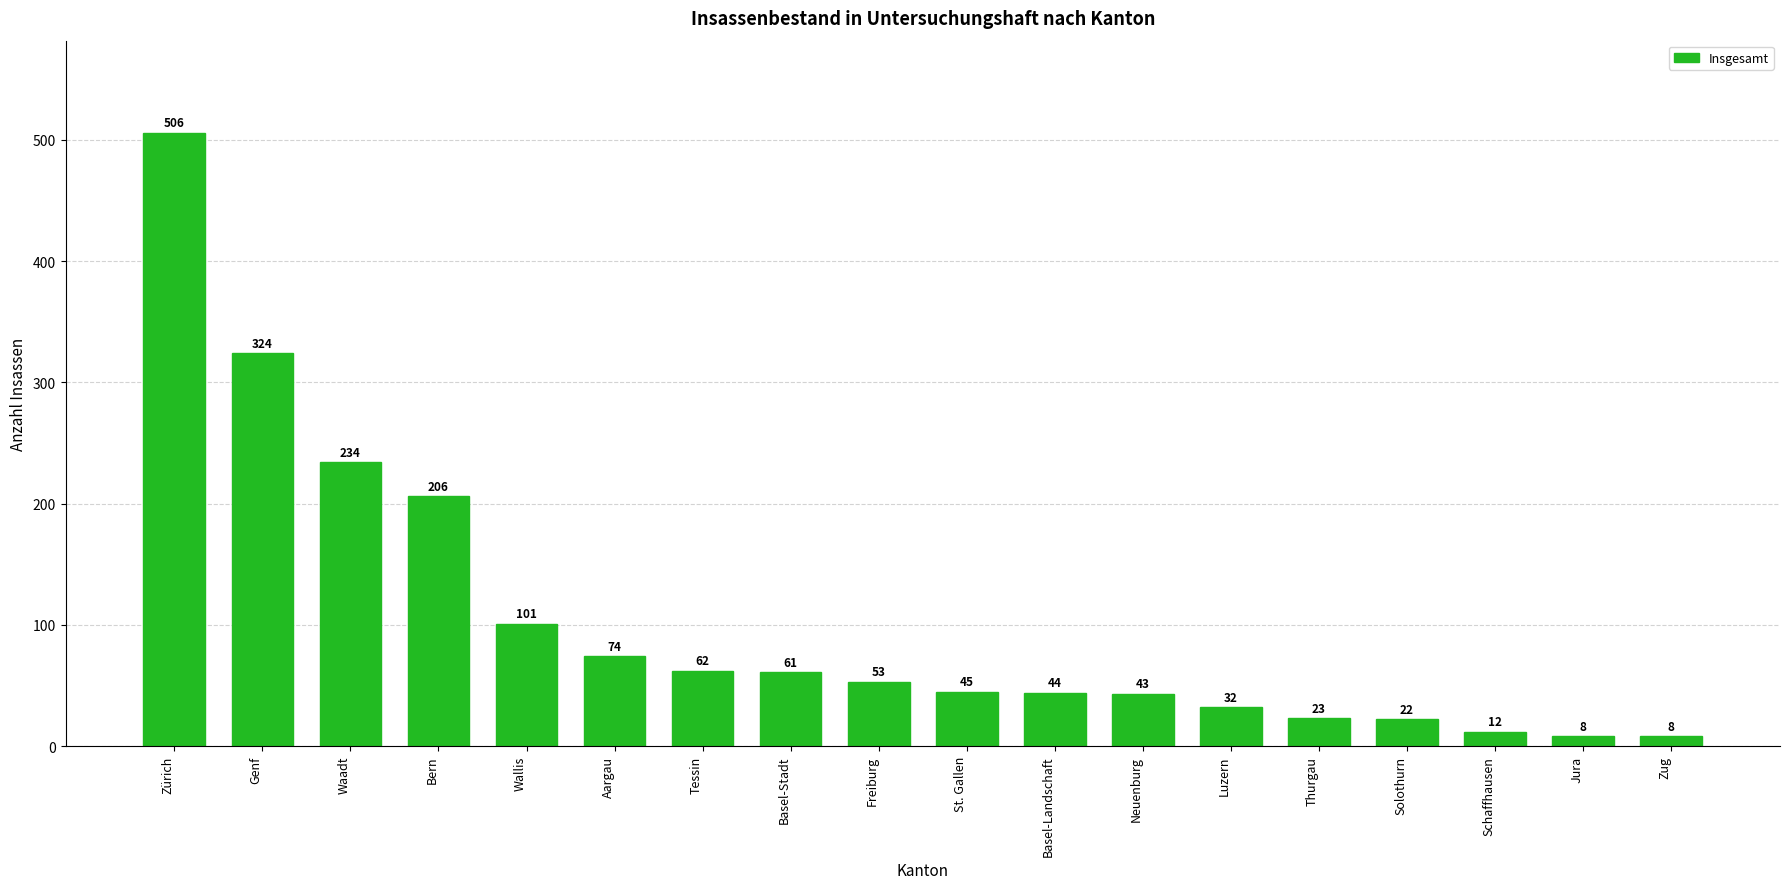

What is the ratio of the value at Zürich to the value at Zug?

63.2